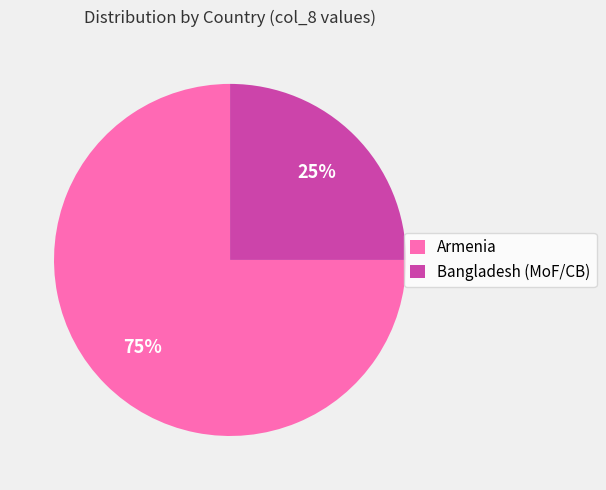

What is the largest slice in the pie chart?

Armenia